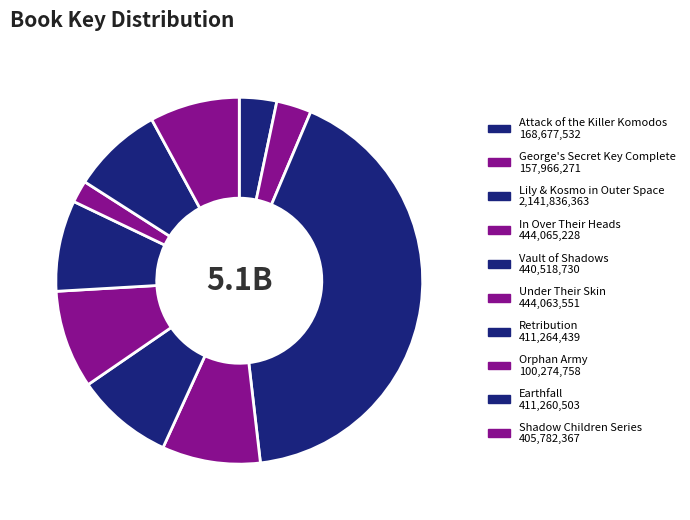

Do Vault of Shadows and Orphan Army together represent more than half of the pie?

No